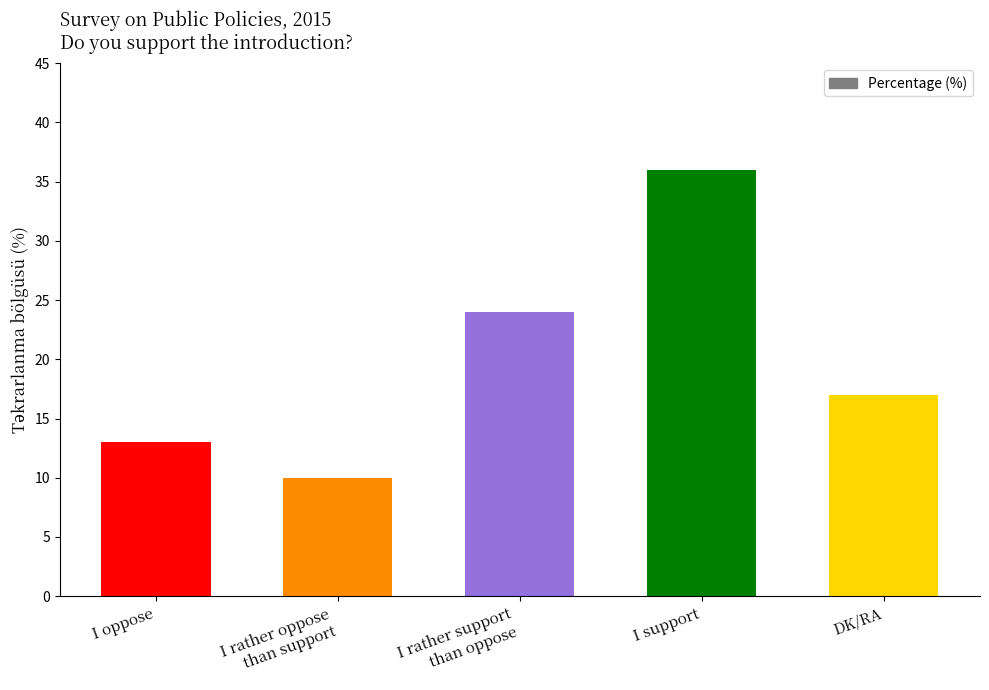

Reading left to right, list all the values displayed in this chart.

I oppose=13	I rather oppose
than support=10	I rather support
than oppose=24	I support=36	DK/RA=17